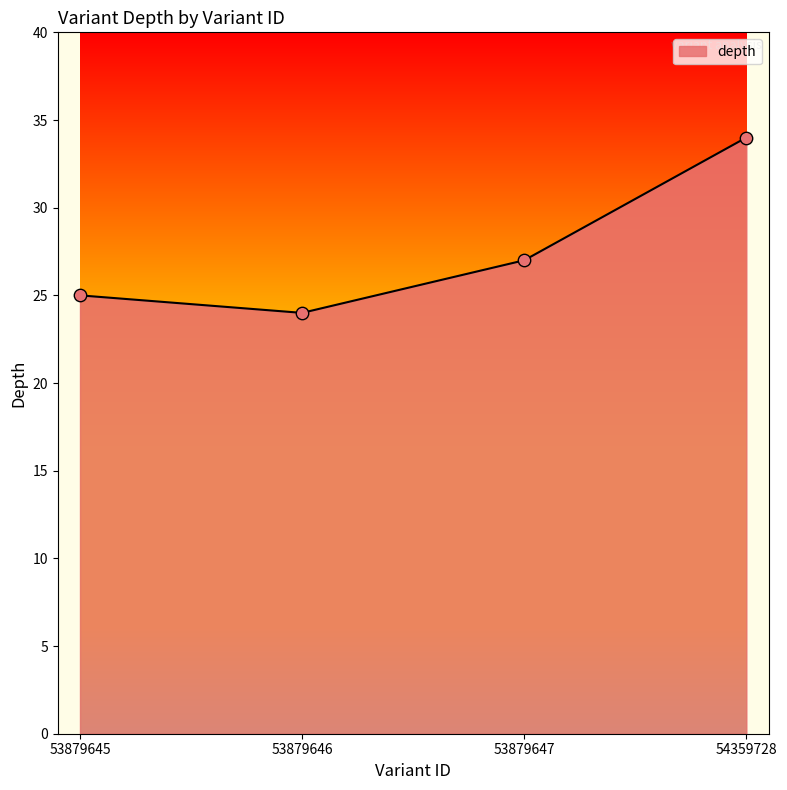

Between 53879646 and 53879645, which is larger?

53879645